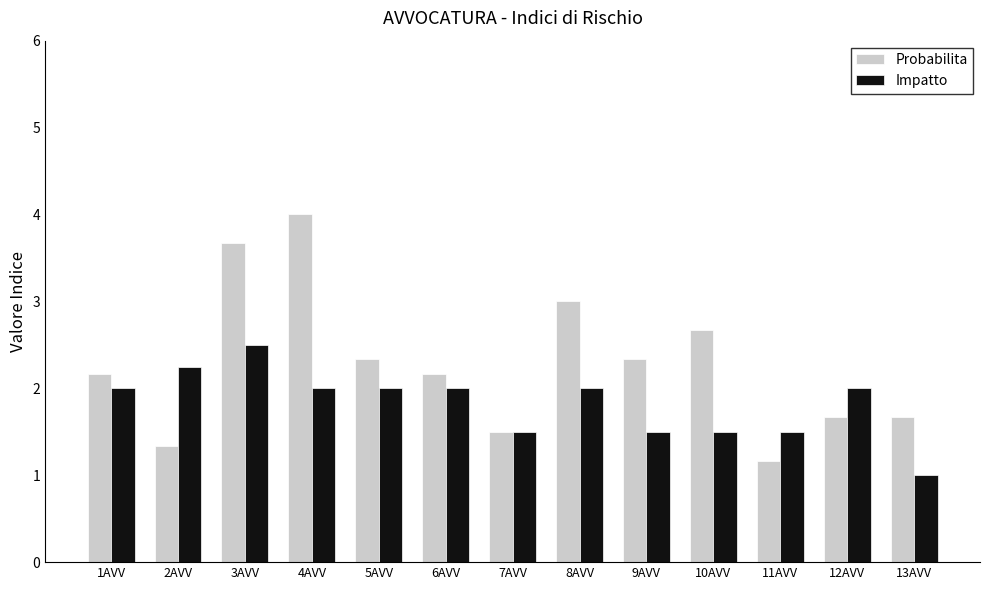

Which series has the widest spread of values?

Probabilita